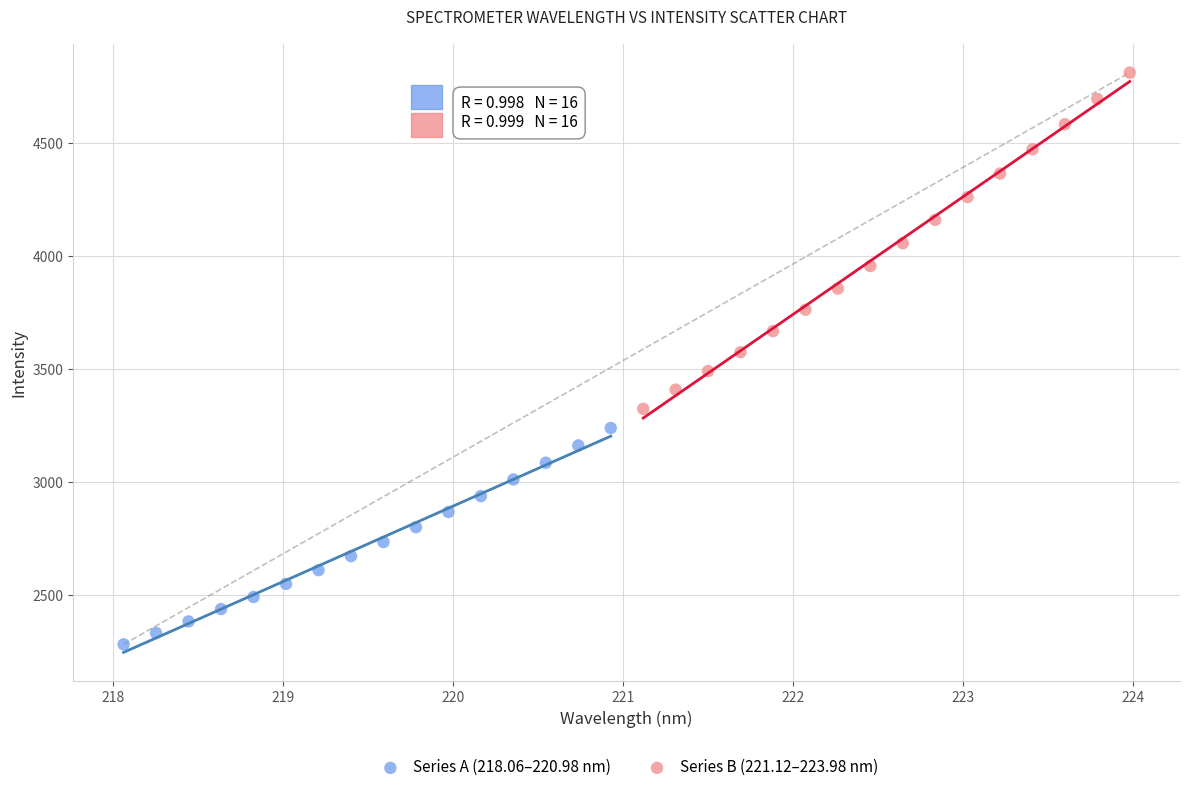

Which series has the widest spread of Y values?

Series B (221.12–223.98 nm)